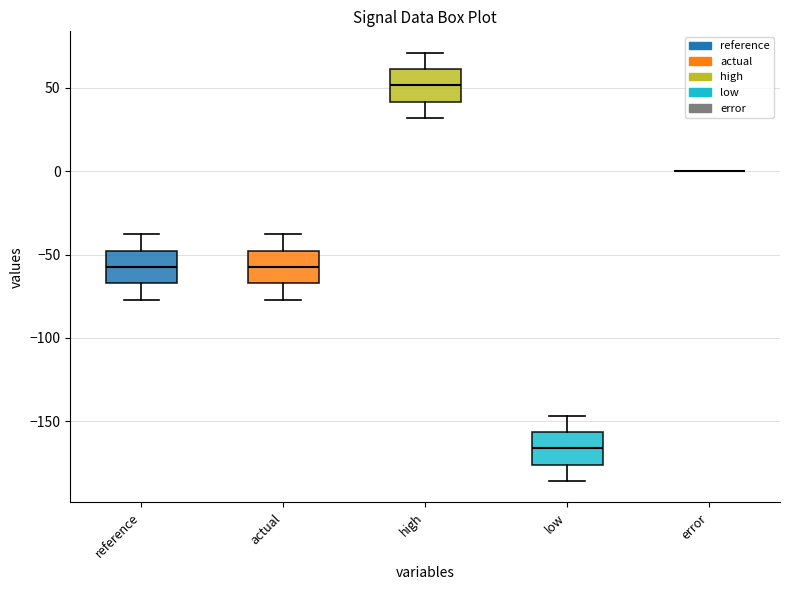

Reading left to right, transcribe this box plot: for each box, give where its median line is, the range the box spans, and where its two whiskers end, as read against the y-axis. The values are not printed on the chart, so give them approximately, as read against the axis.

reference: median -55, box -65 to -50, whiskers -75 to -40
actual: median -55, box -65 to -50, whiskers -75 to -40
high: median 50, box 40 to 60, whiskers 30 to 70
low: median -165, box -175 to -155, whiskers -185 to -145
error: box collapsed to a line at 0, whiskers 0 to 0